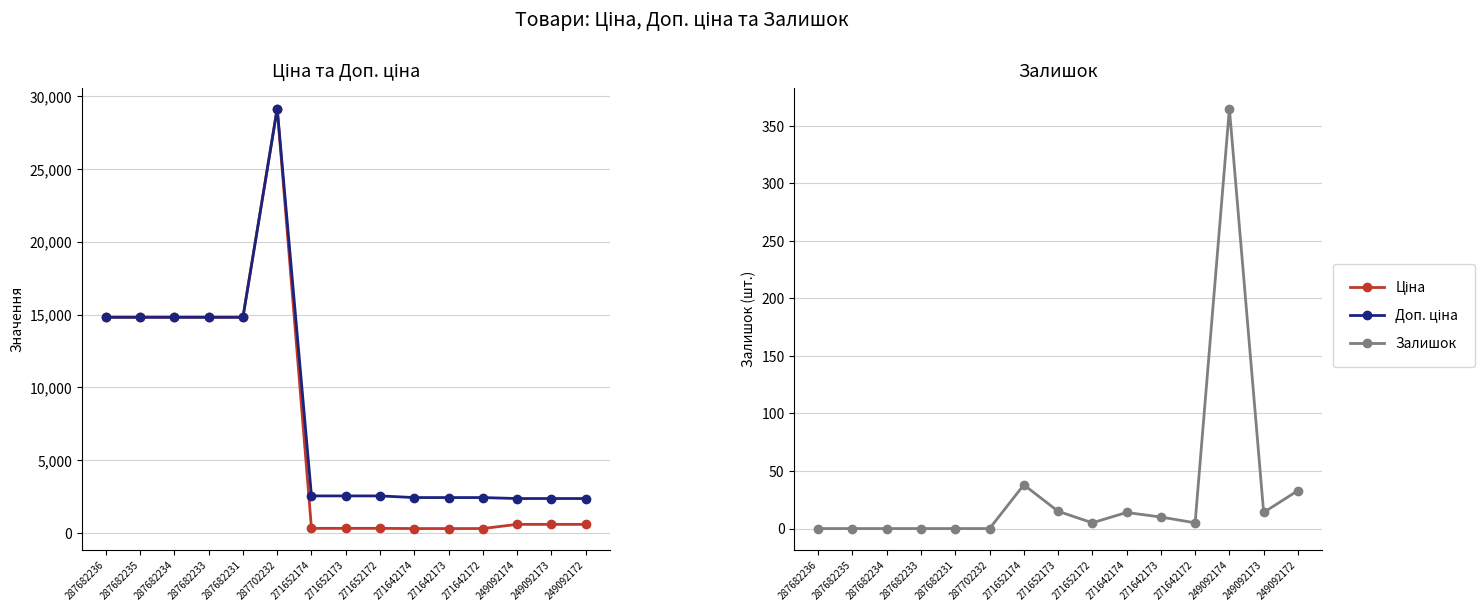

True or false: Залишок and Доп. ціна cross at least once.

False